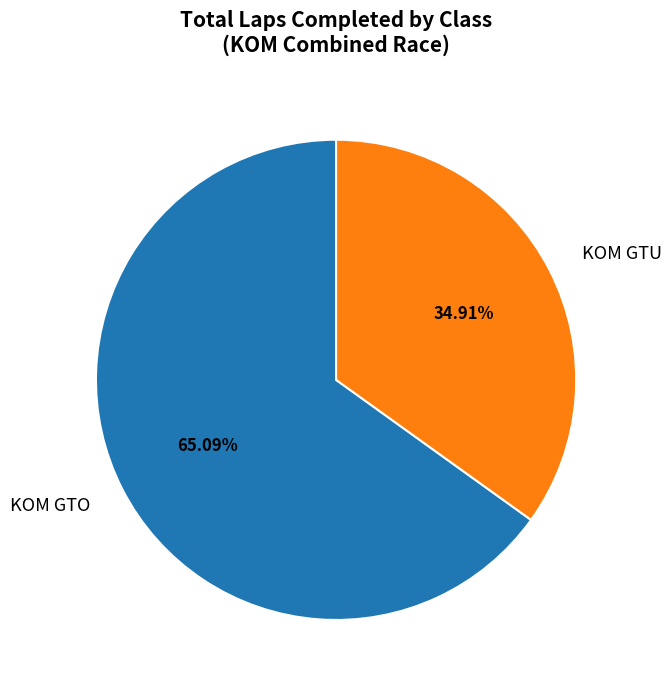

Does any single category account for the majority?

Yes